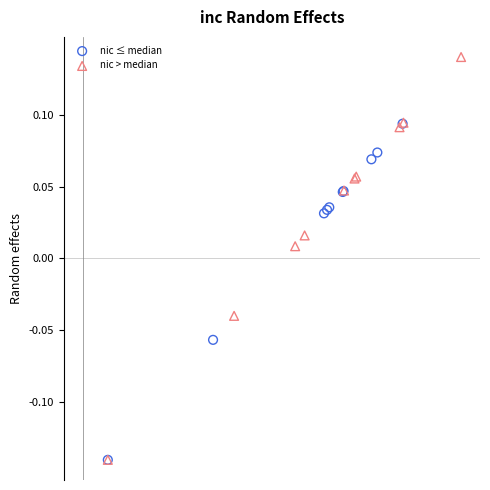

Which series contains the highest Y value?

nic > median